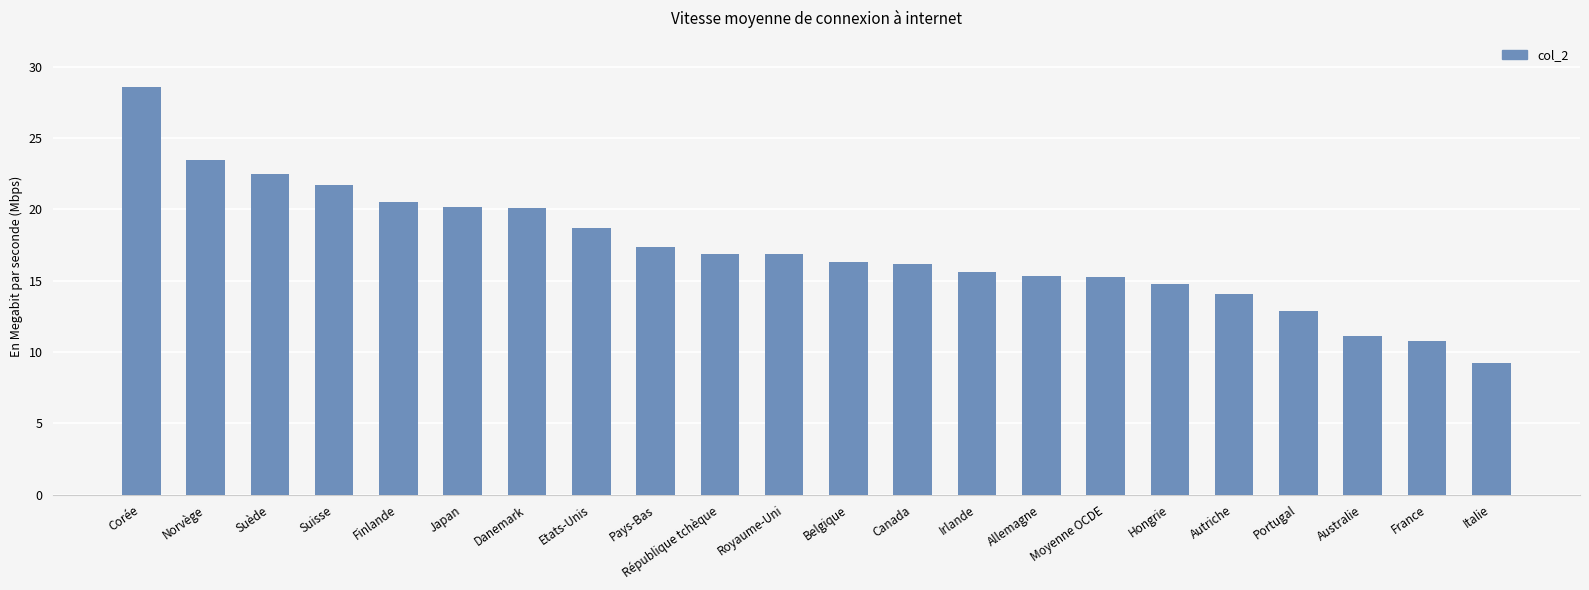

How many values are below 16?

9